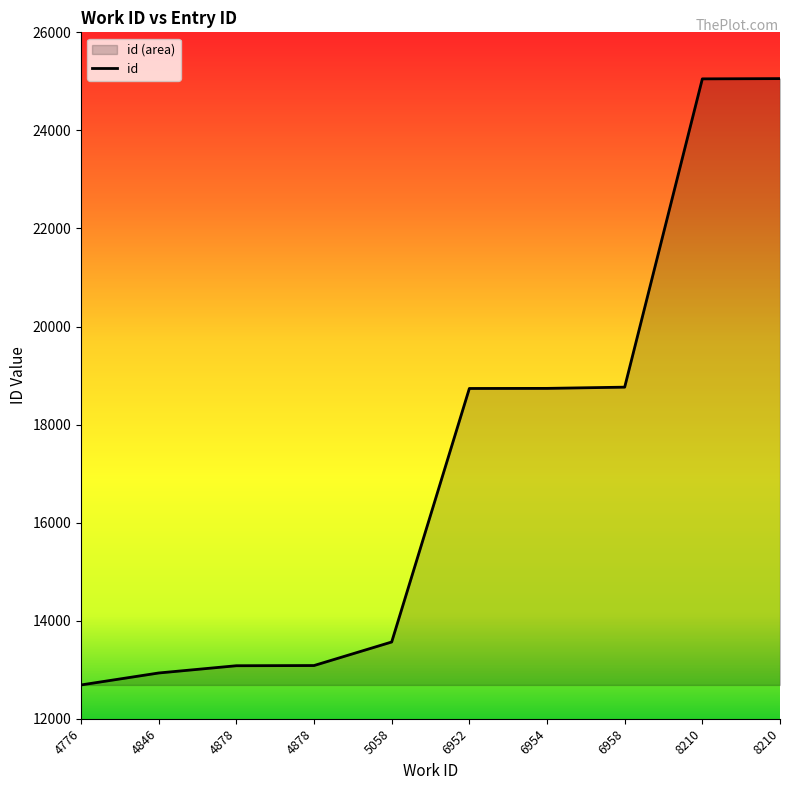

Which has a higher value, 5058 or 6958?

6958